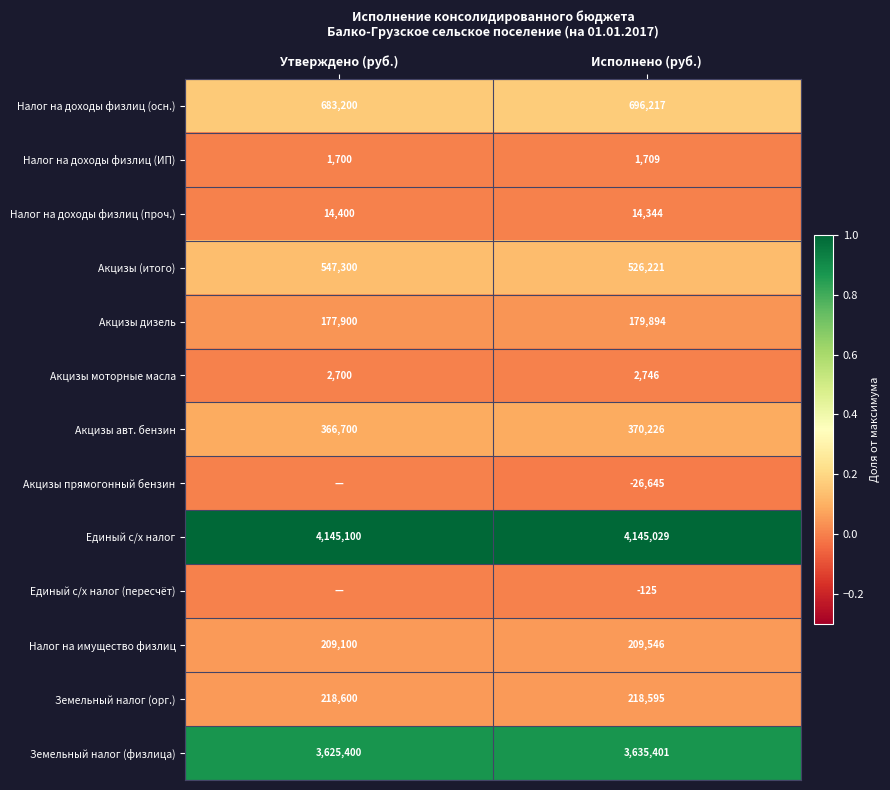

Rank the series at Исполнено (руб.) from highest to lowest value.

Единый с/х налог, Земельный налог (физлица), Налог на доходы физлиц (осн.), Акцизы (итого), Акцизы авт. бензин, Земельный налог (орг.), Налог на имущество физлиц, Акцизы дизель, Налог на доходы физлиц (проч.), Акцизы моторные масла, Налог на доходы физлиц (ИП), Единый с/х налог (пересчёт), Акцизы прямогонный бензин